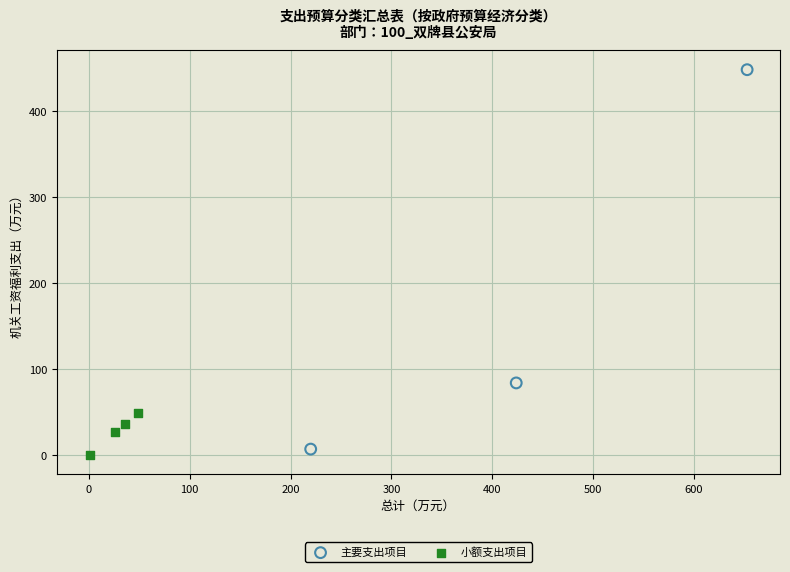

Which series reaches the maximum Y coordinate?

主要支出项目